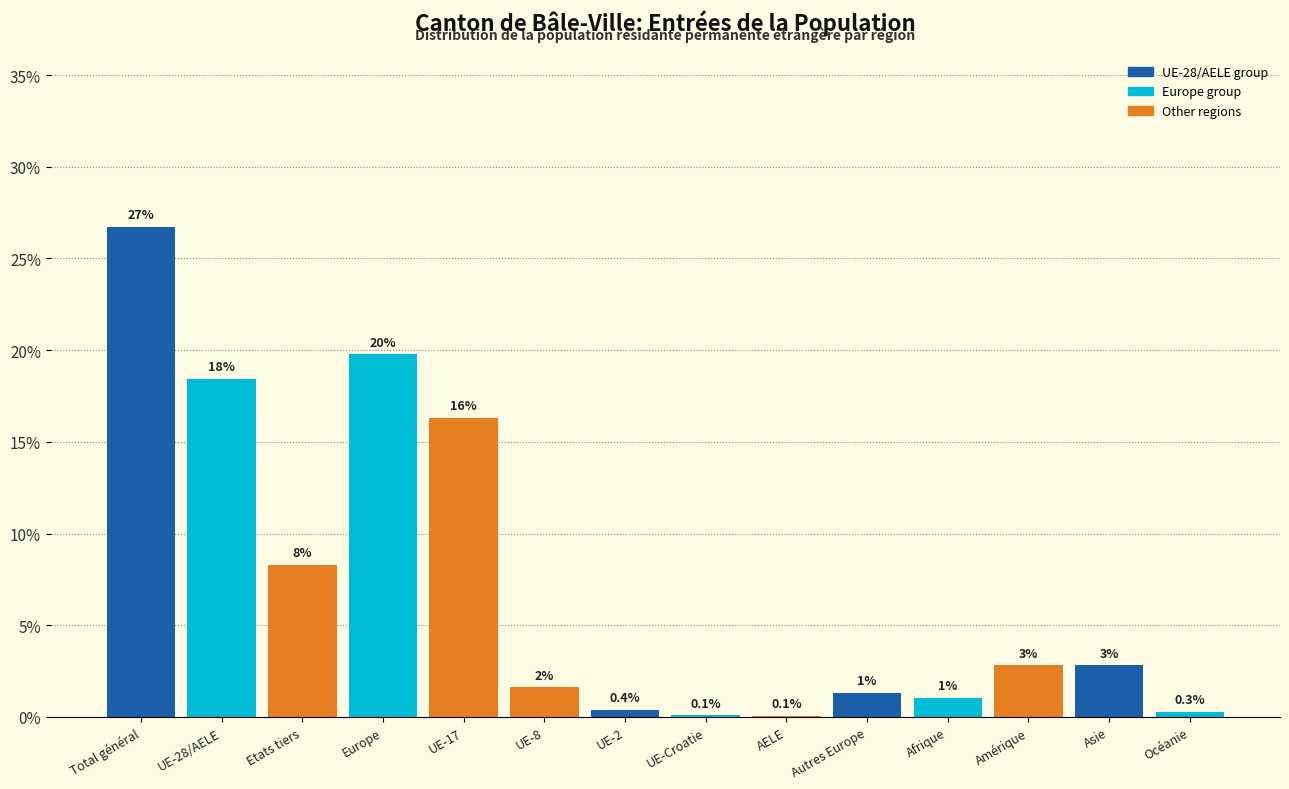

Are the bars horizontal?

No